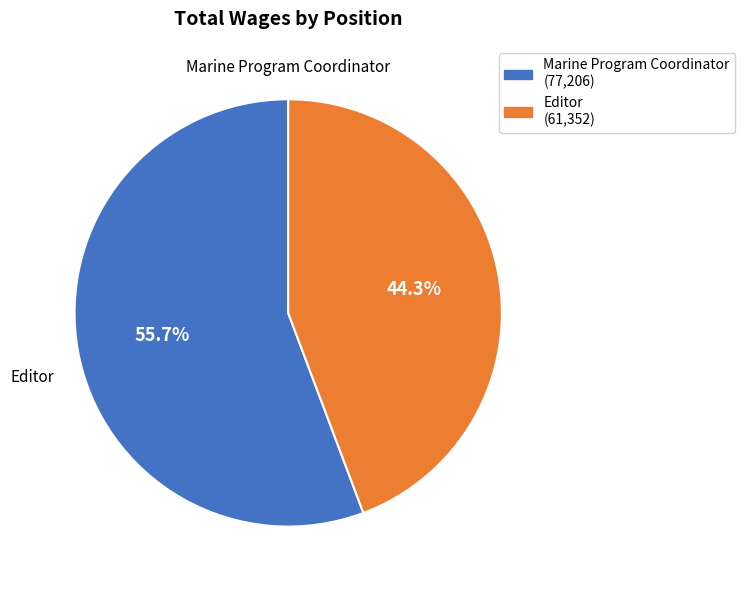

Which has a higher value, Marine Program Coordinator or Editor?

Marine Program Coordinator